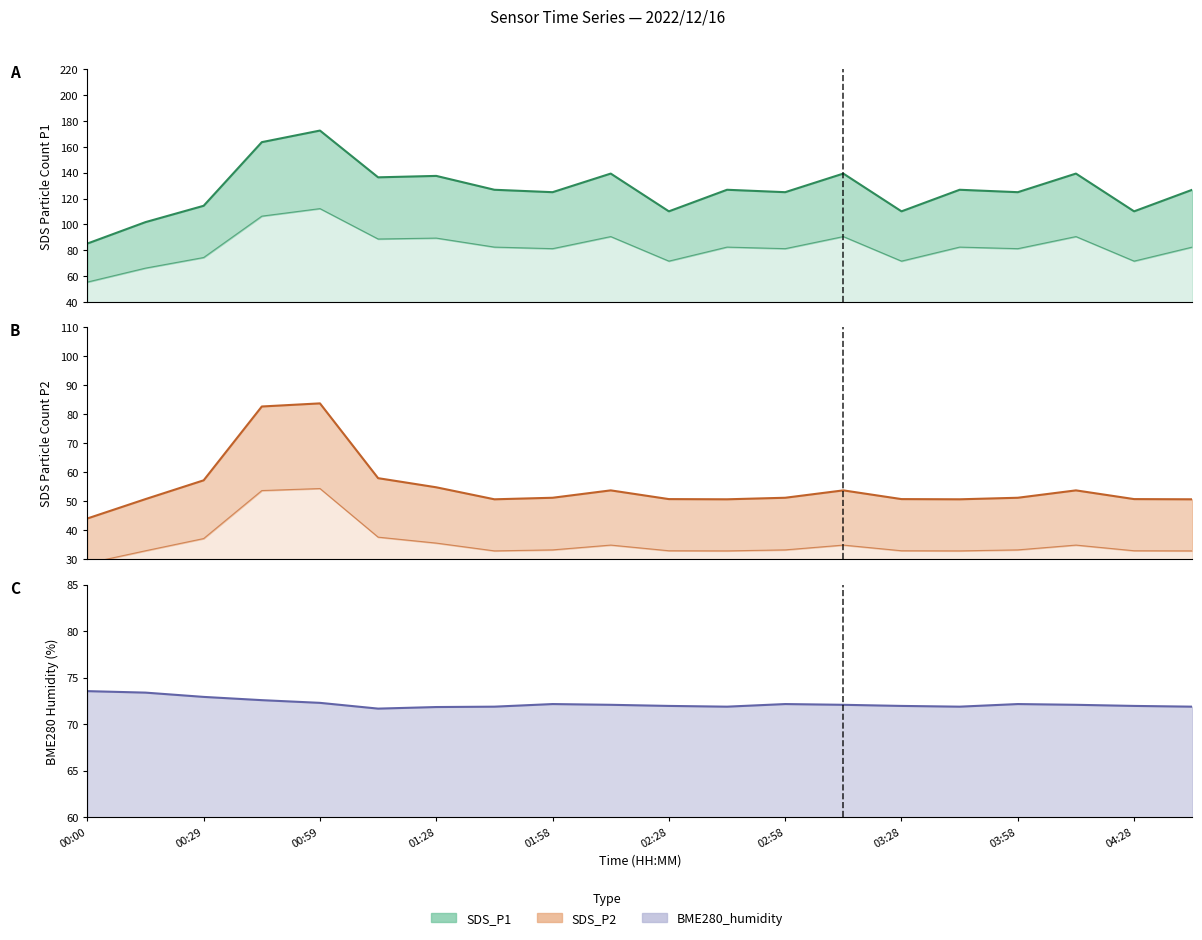

Between 01:58 and 04:43, which series saw the biggest shift?

SDS_P1